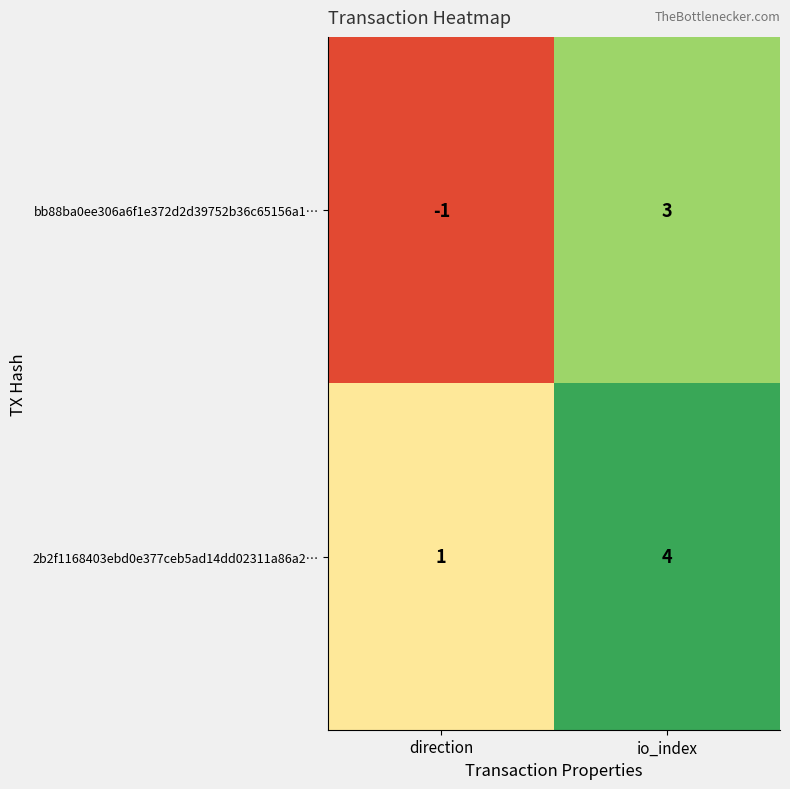

How many values in the 2b2f1168403ebd0e377ceb5ad14dd02311a86a2… series are below 4?

1